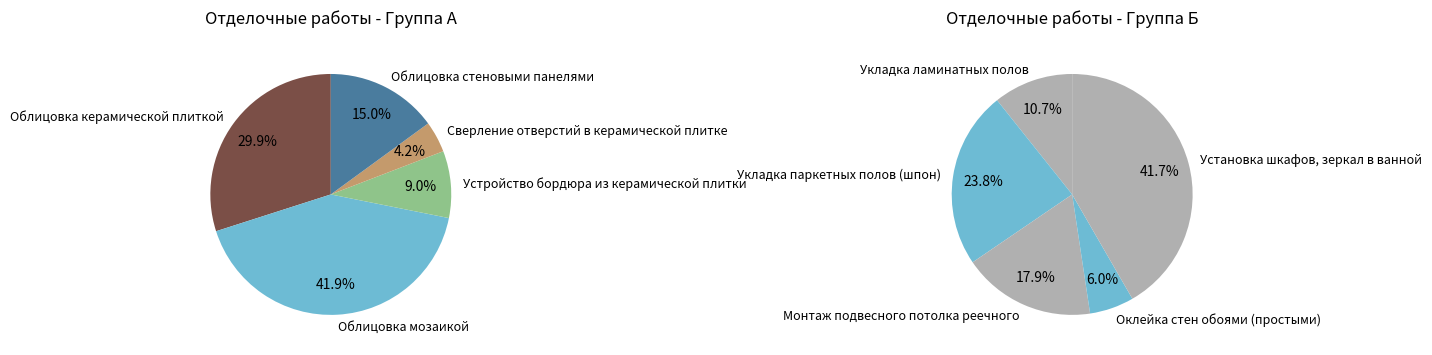

How many segments does this pie chart have?

10